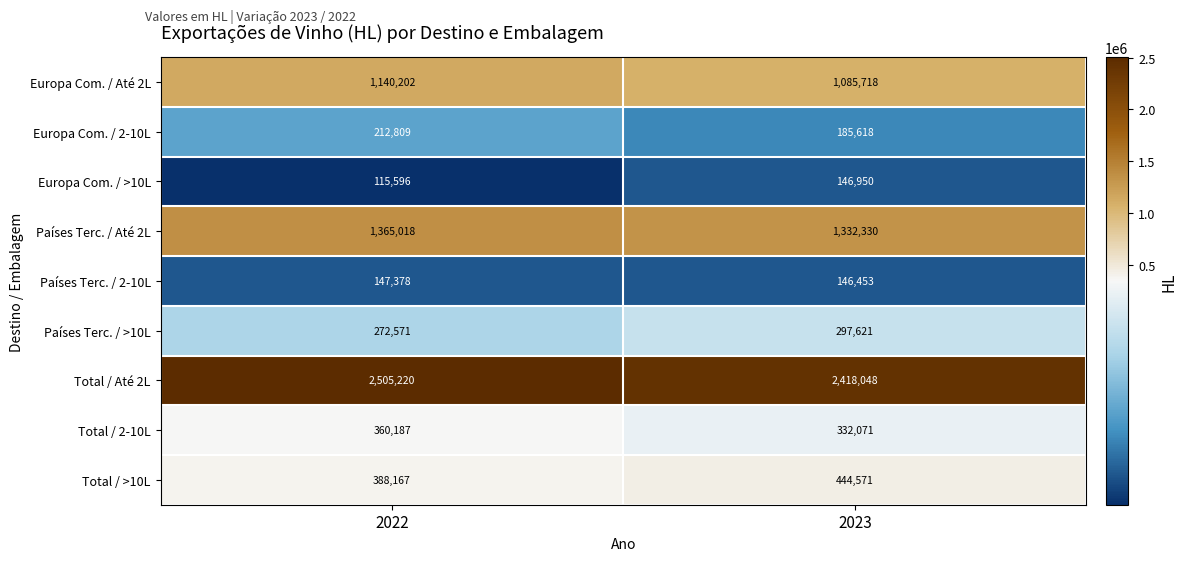

At which category is the sum across all series the highest?

2022